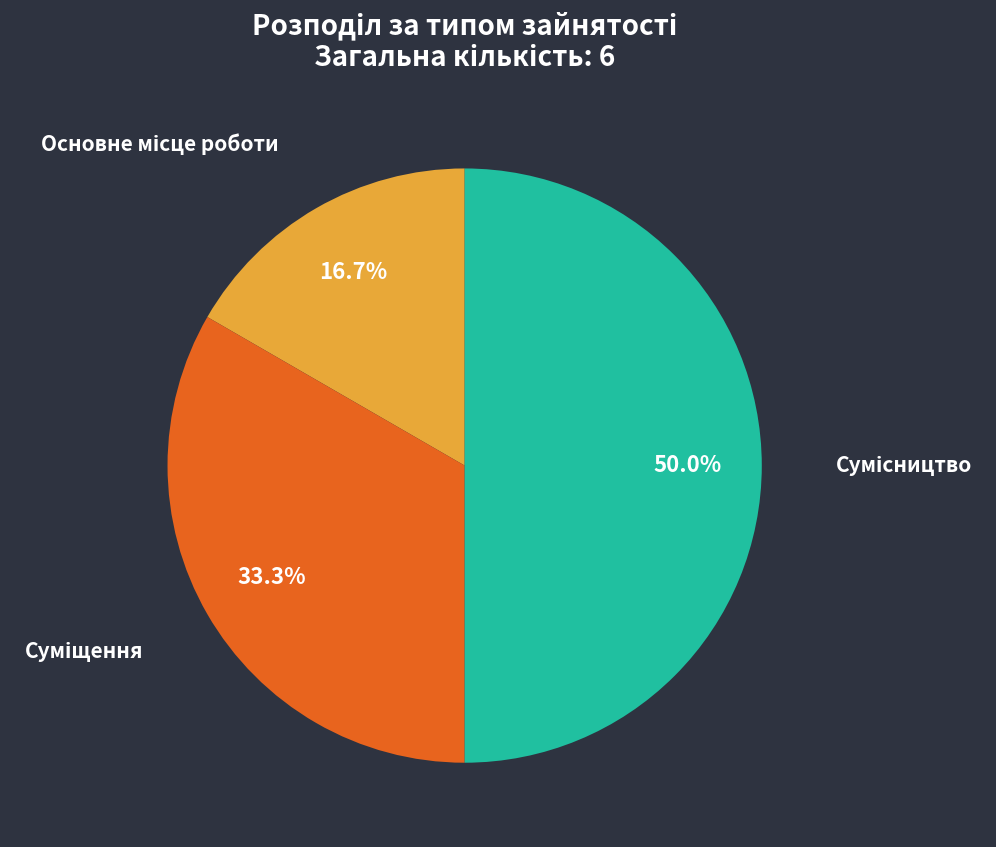

To the nearest percent, what is the difference between the Сумісництво and Суміщення slice percentages?

17%